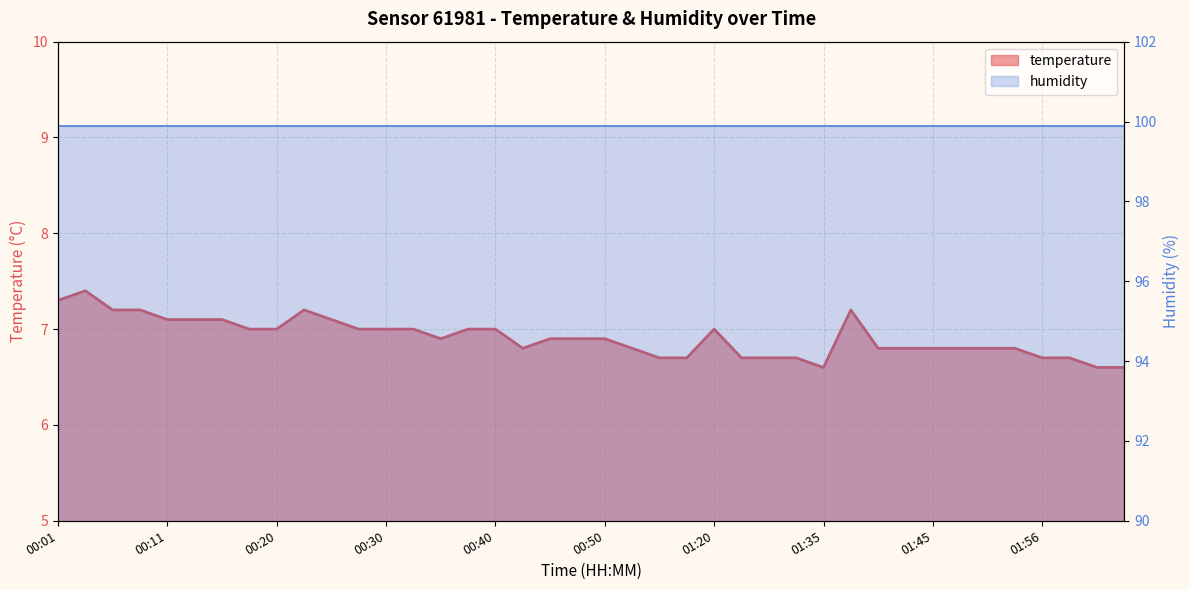

Count the values in the range 6 to 7.

30